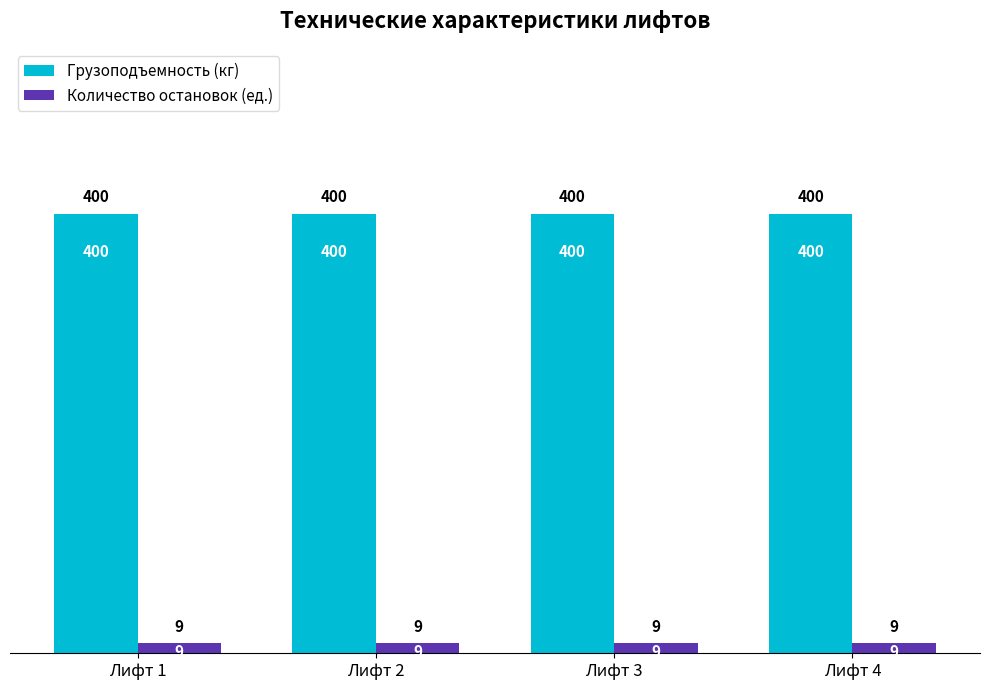

What is the greatest value displayed?

400